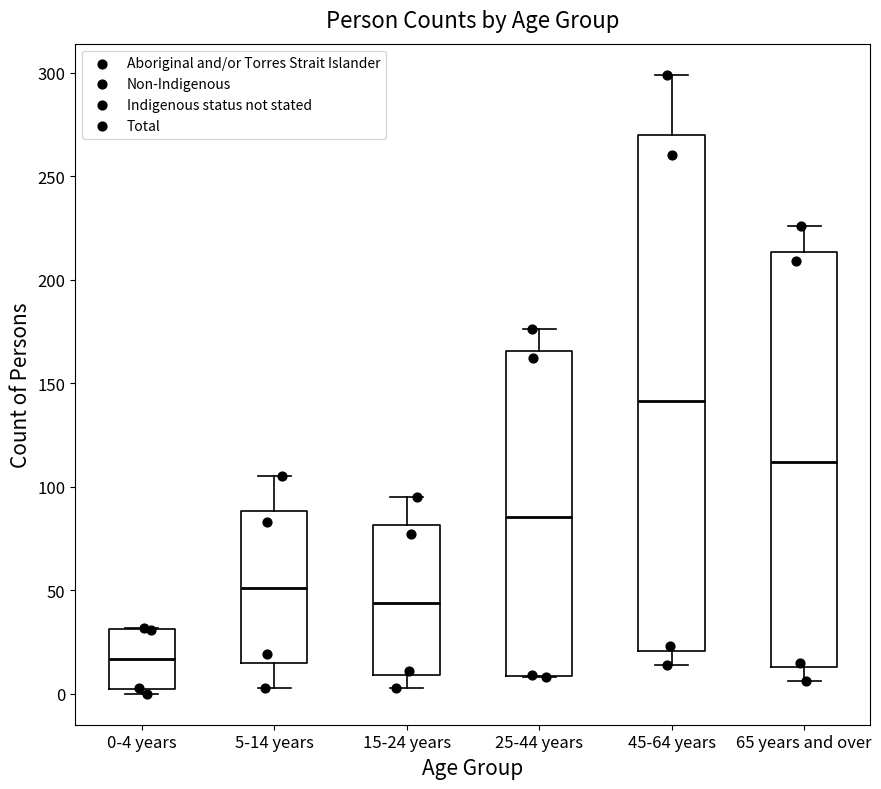

Reading left to right, read every box against the y-axis: the position of its median line, the range the box covers, and the ends of its whiskers. The values are not printed on the chart, so give them approximately, as read against the axis.

0-4 years: median 15, box 0 to 30, whiskers 0 (just below the box's lower edge) to 30
5-14 years: median 50, box 15 to 90, whiskers 5 to 105
15-24 years: median 45, box 10 to 80, whiskers 5 to 95
25-44 years: median 85, box 10 to 165, whiskers 10 to 175
45-64 years: median 140, box 20 to 270, whiskers 15 to 300
65 years and over: median 110, box 15 to 215, whiskers 5 to 225